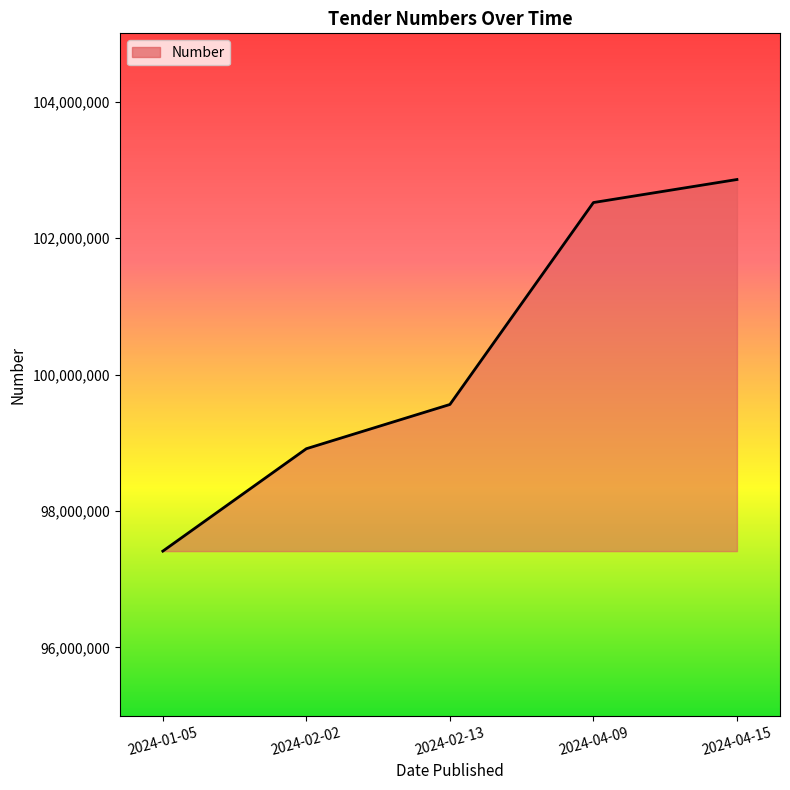

Reading left to right, what are all the values shown in this chart?

2024-01-05=97412203	2024-02-02=98912949	2024-02-13=99561137	2024-04-09=102520264	2024-04-15=102857804